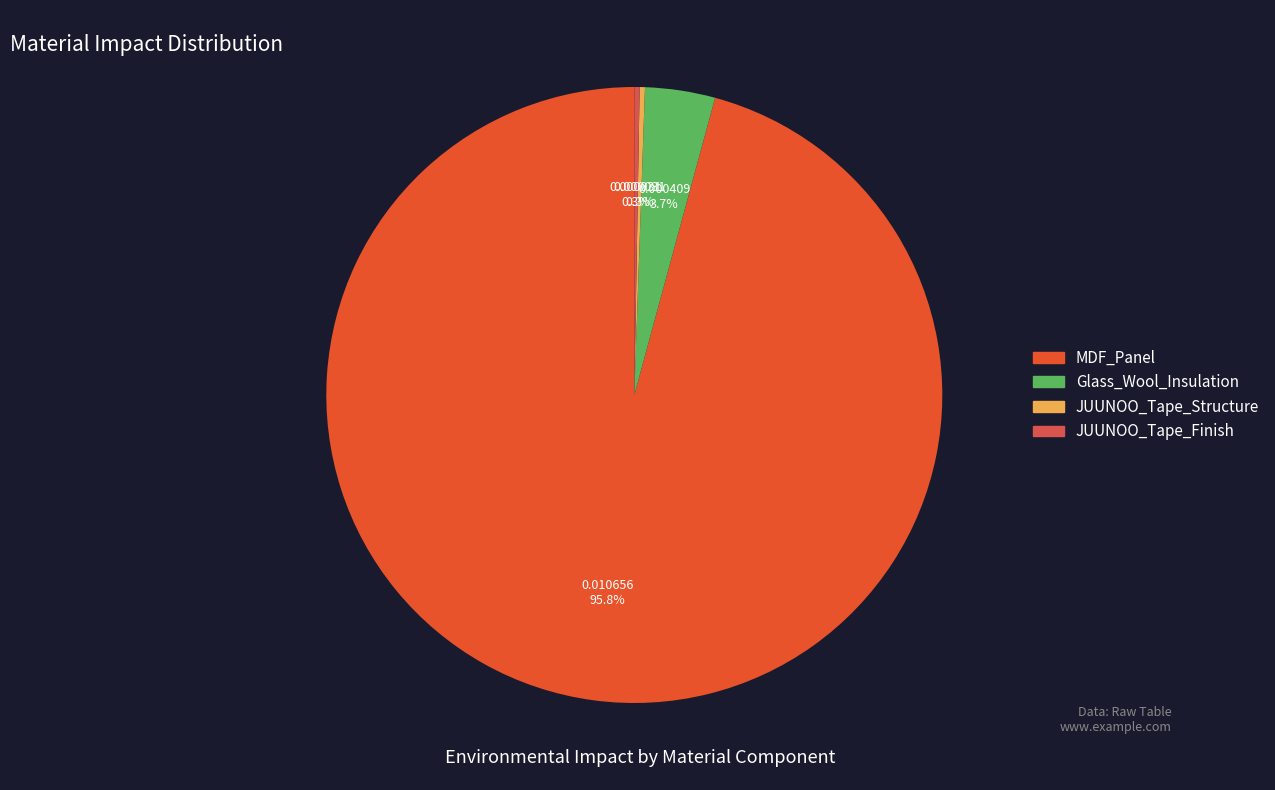

Which category has the biggest portion of the pie?

MDF_Panel